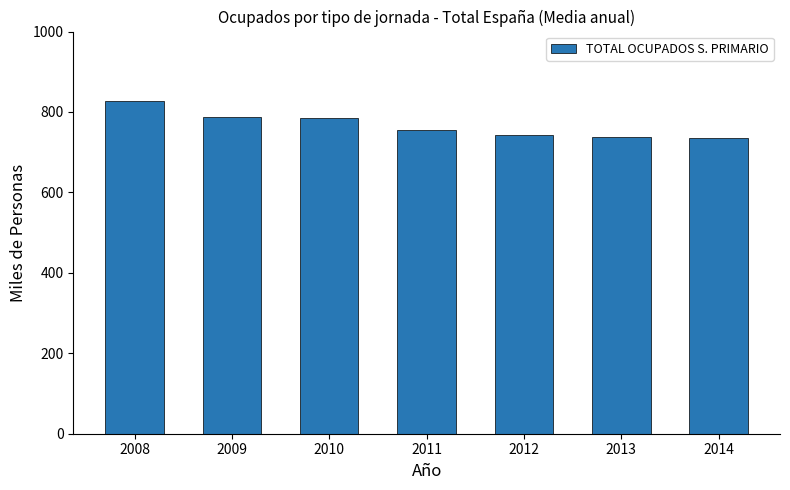

What is the value of the 6th bar from the left?

736.6